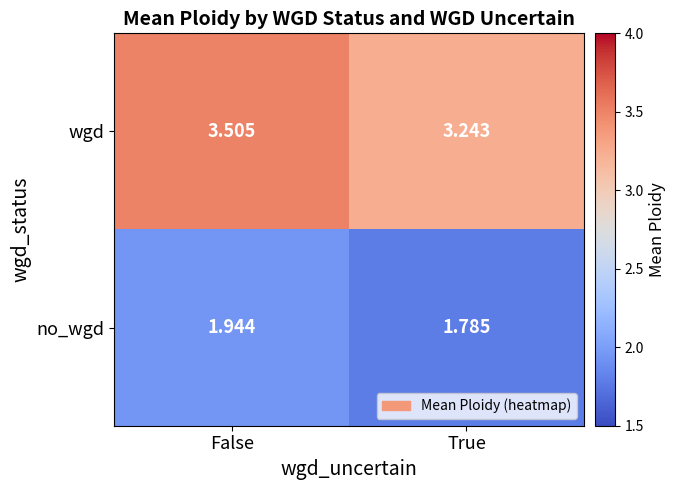

List the series in order of their peak value, lowest first.

no_wgd, wgd